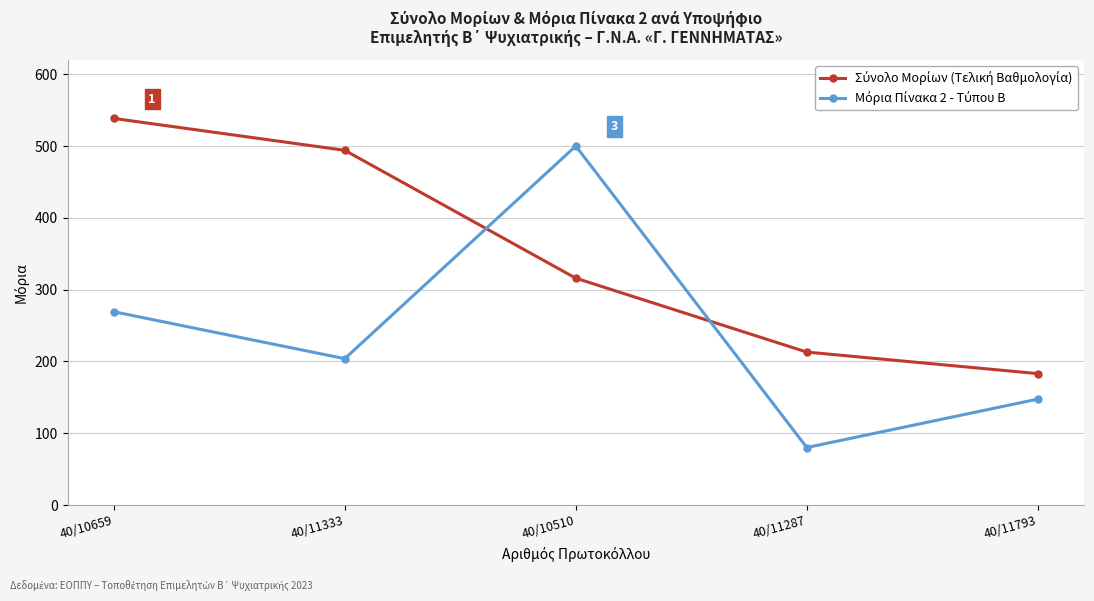

What is the greatest value displayed?

538.5